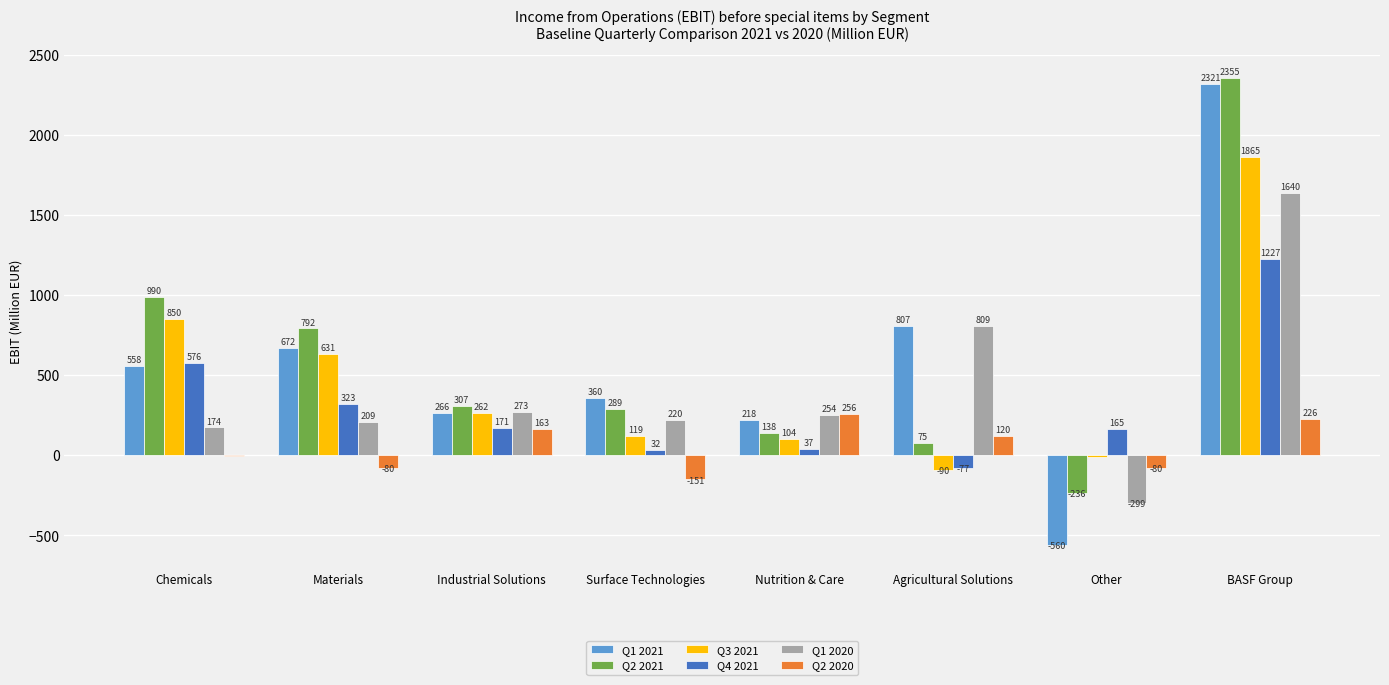

Are the bars horizontal?

No